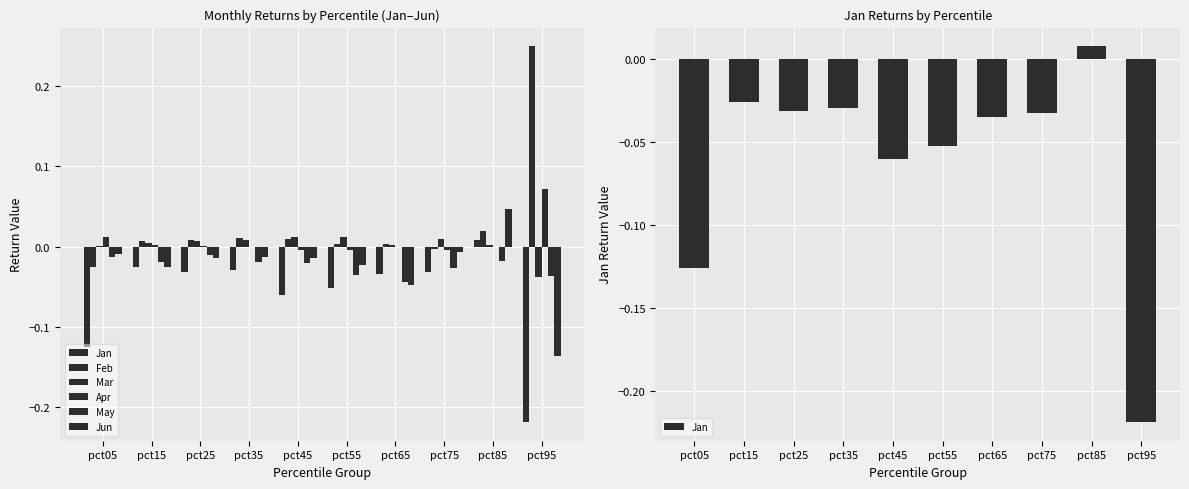

What is the value of the Jun bar at the 10th from the left?

-0.1